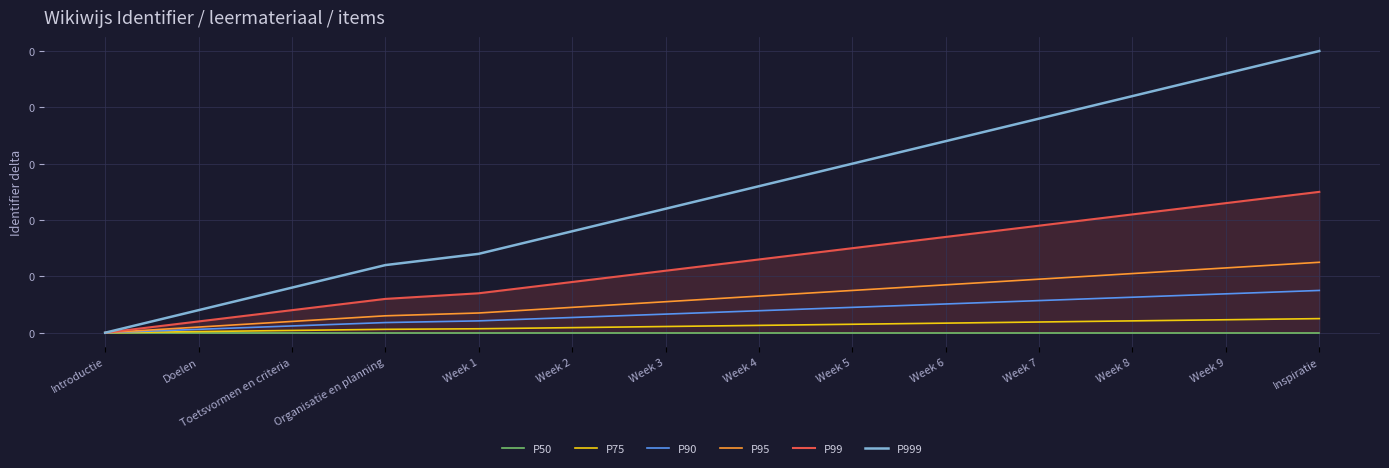

List the series in order of their peak value, lowest first.

P50, P75, P90, P95, P99, P999